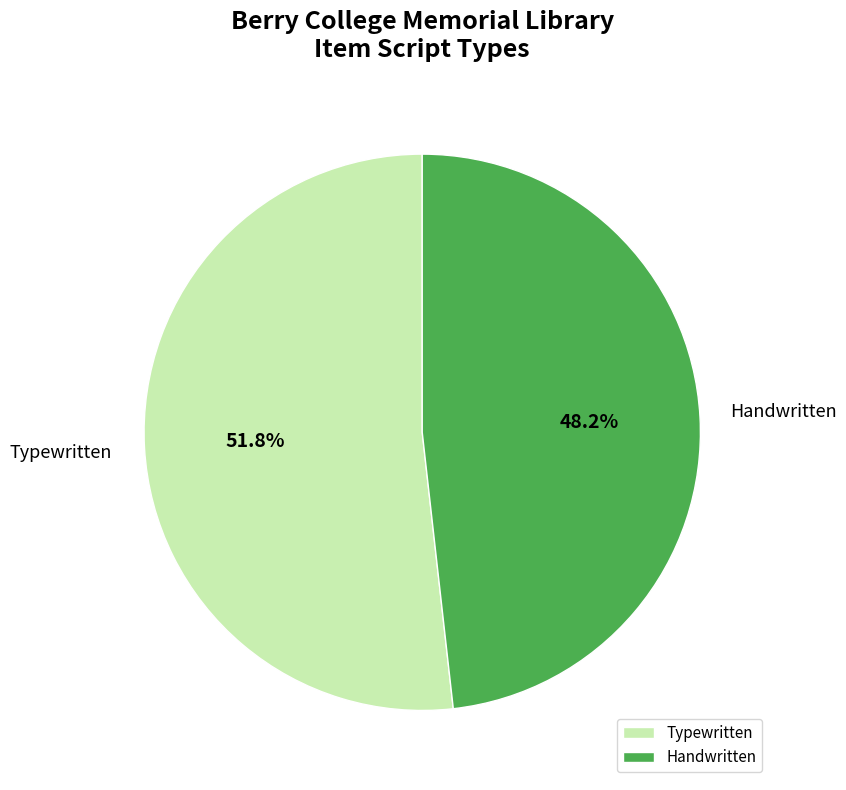

Which slice is the smallest?

Handwritten